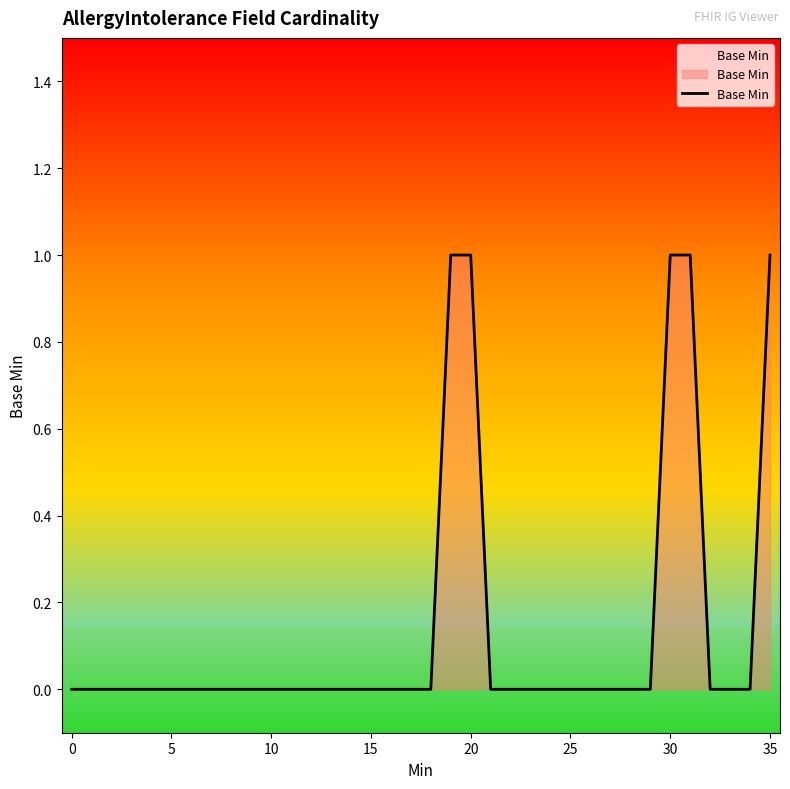

Reading left to right, transcribe all the data shown in this chart.

0	0	0	0	0	0	0	0	0	0	0	0	0	0	0	0	0	0	0	1	1	0	0	0	0	0	0	0	0	0	1	1	0	0	0	1